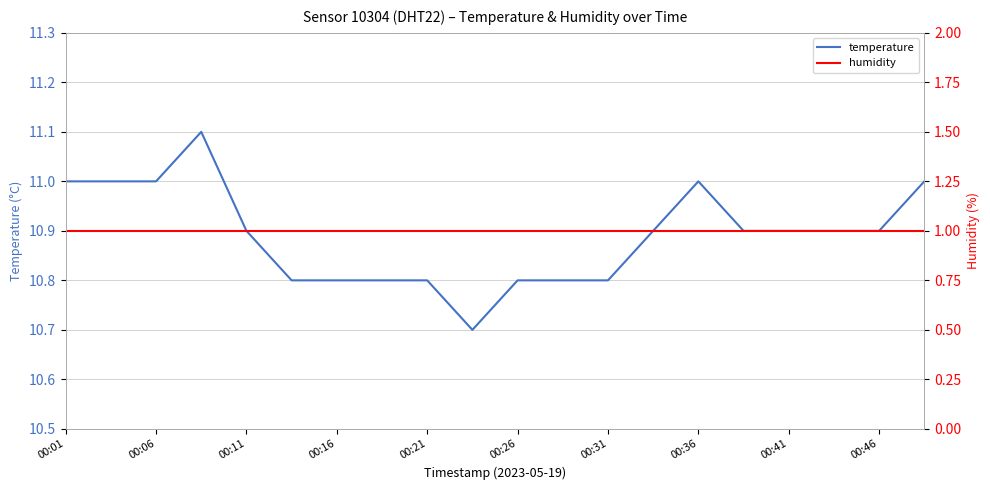

How many lines are shown in the chart?

2